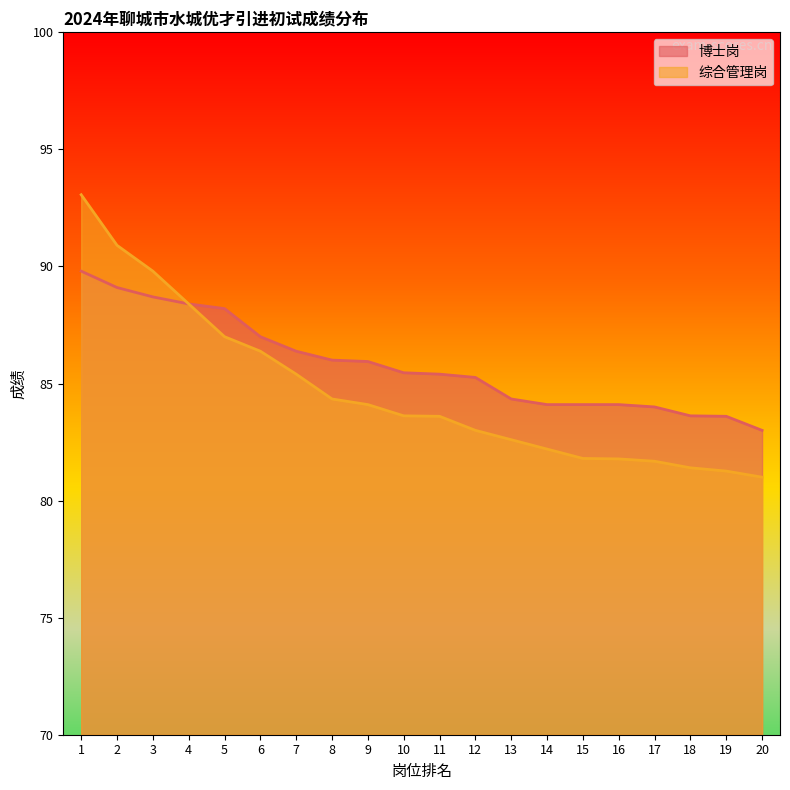

What is the difference between the highest and lowest values at 1?

3.3